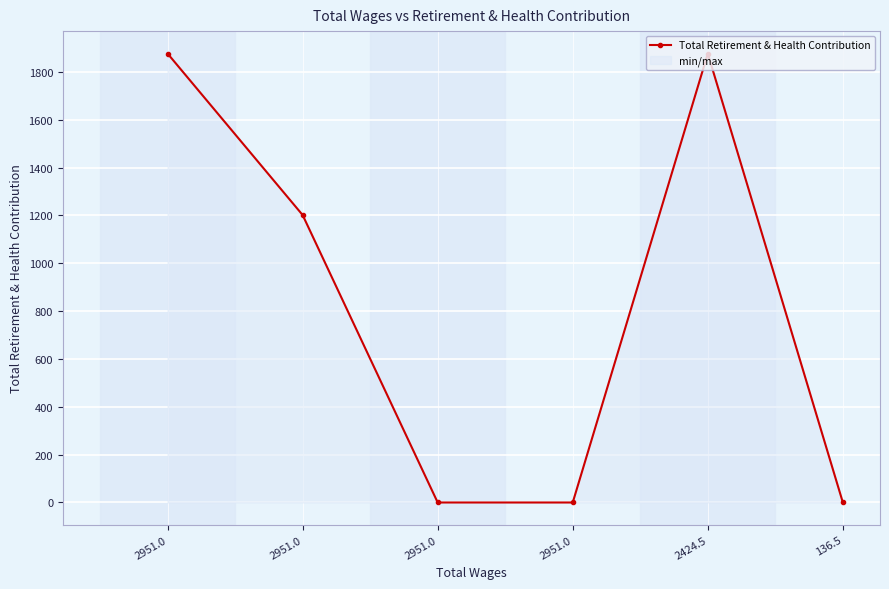

What is the change in value from 2951.0 to 2424.5?

+675.1